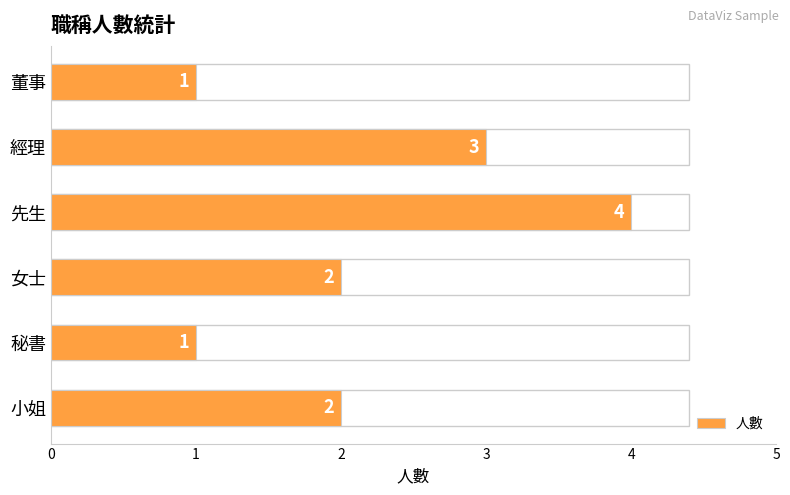

How many series are shown in this chart?

1